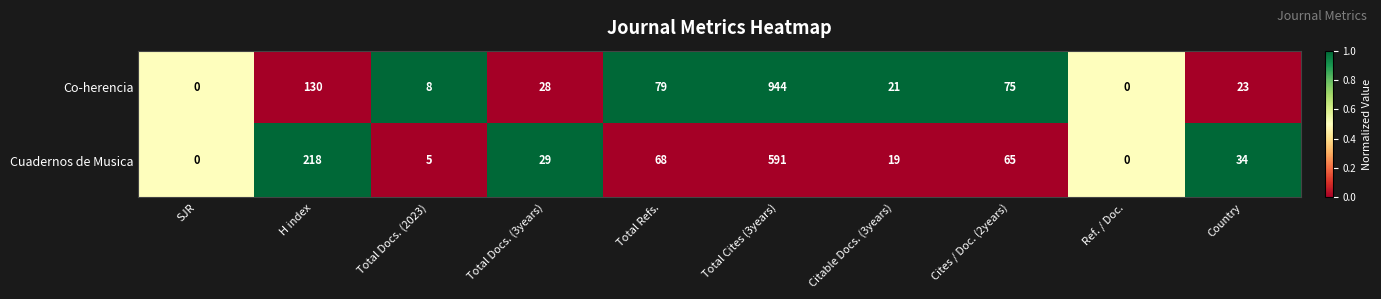

How many series are shown in this chart?

2